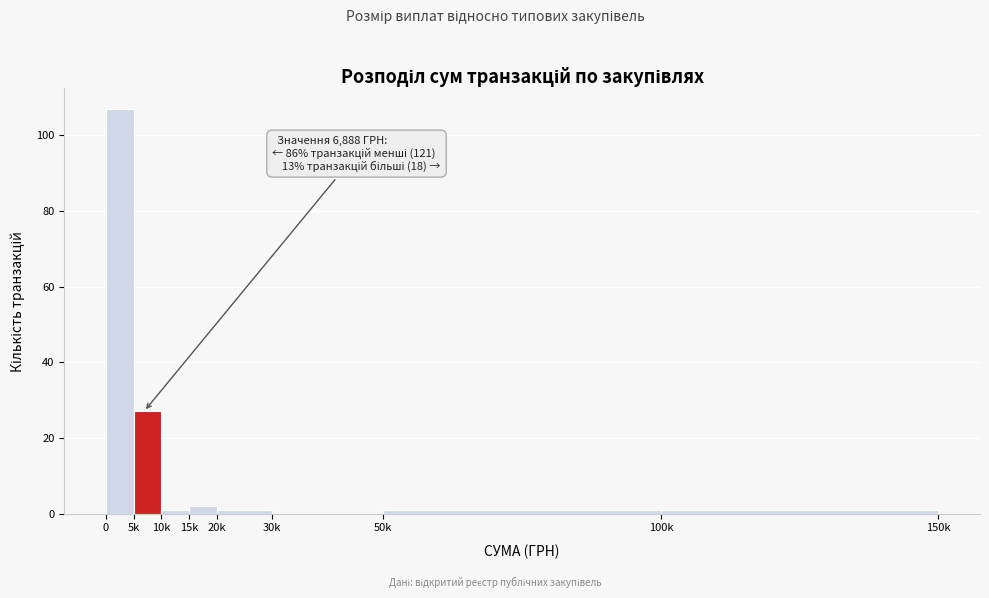

Reading right to left, transcribe all the data shown in this chart.

100k=1	50k=1	30k=0	20k=1	15k=2	10k=1	5k=27	0=107